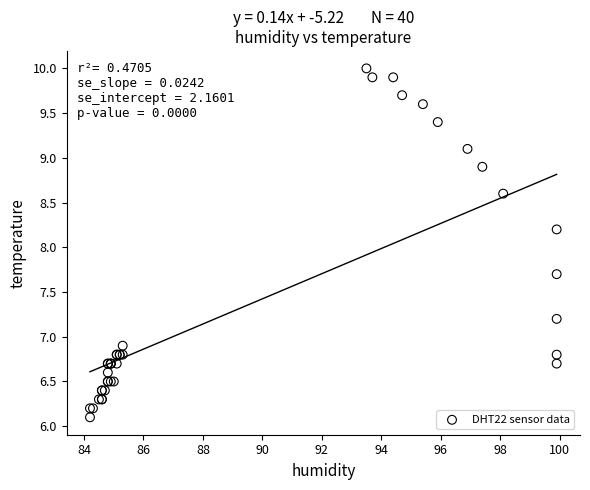

What Y value in the scatter plot is closest to 8?

8.2